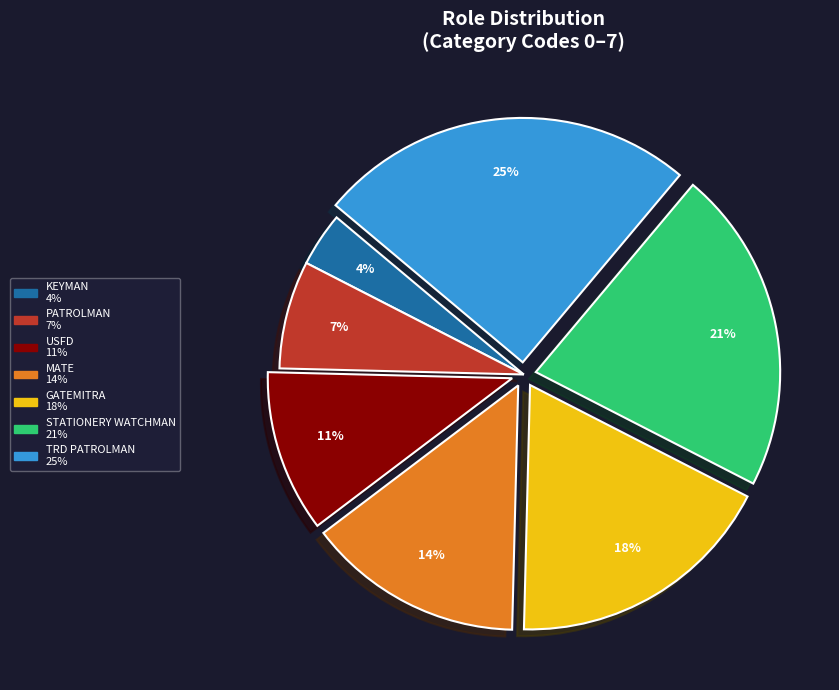

To the nearest percent, what is the average slice percentage?

14%